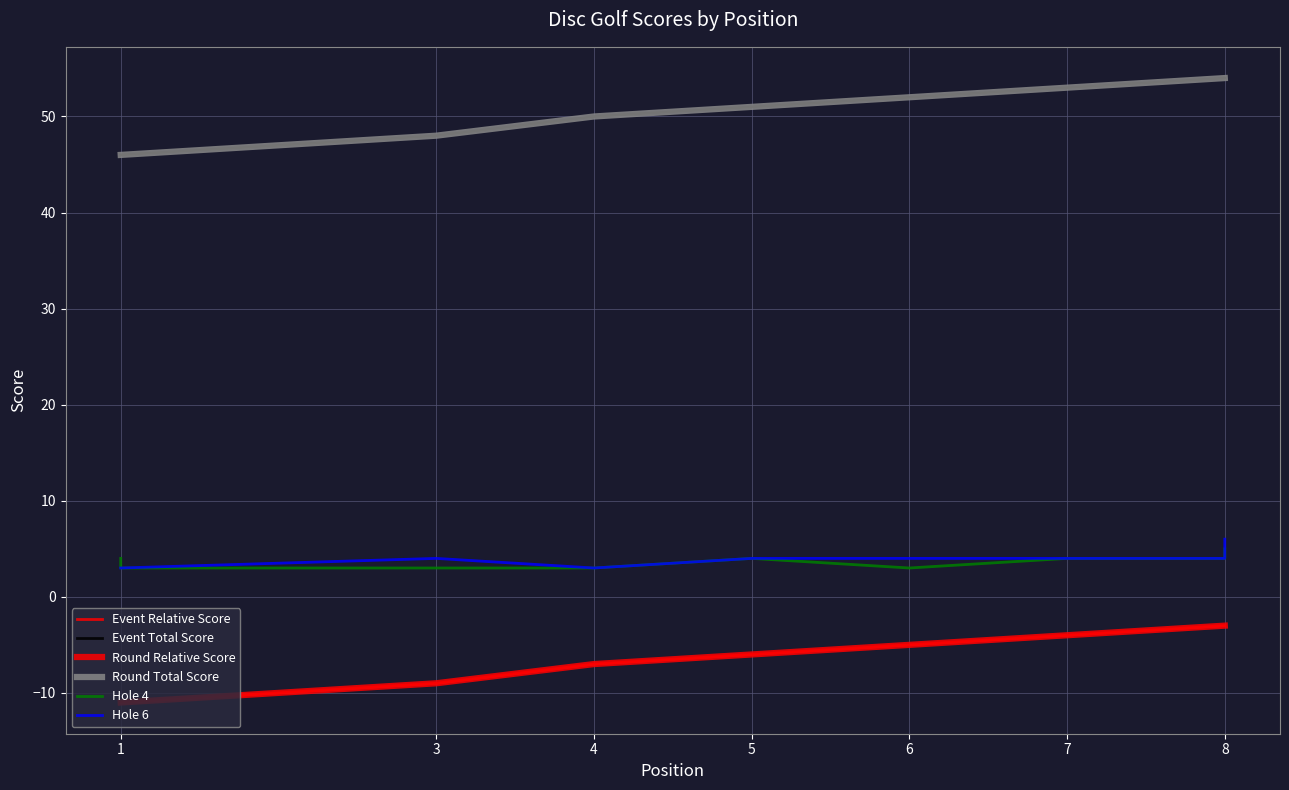

What is the total value across all series at 4?

92